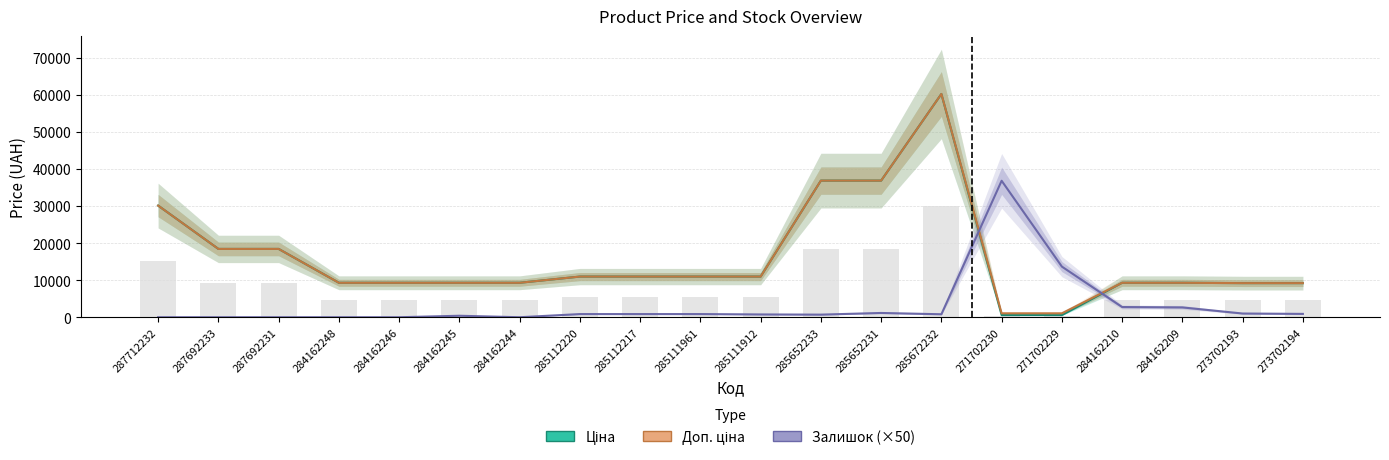

What is the label of the 15th bar from the left?

271702230